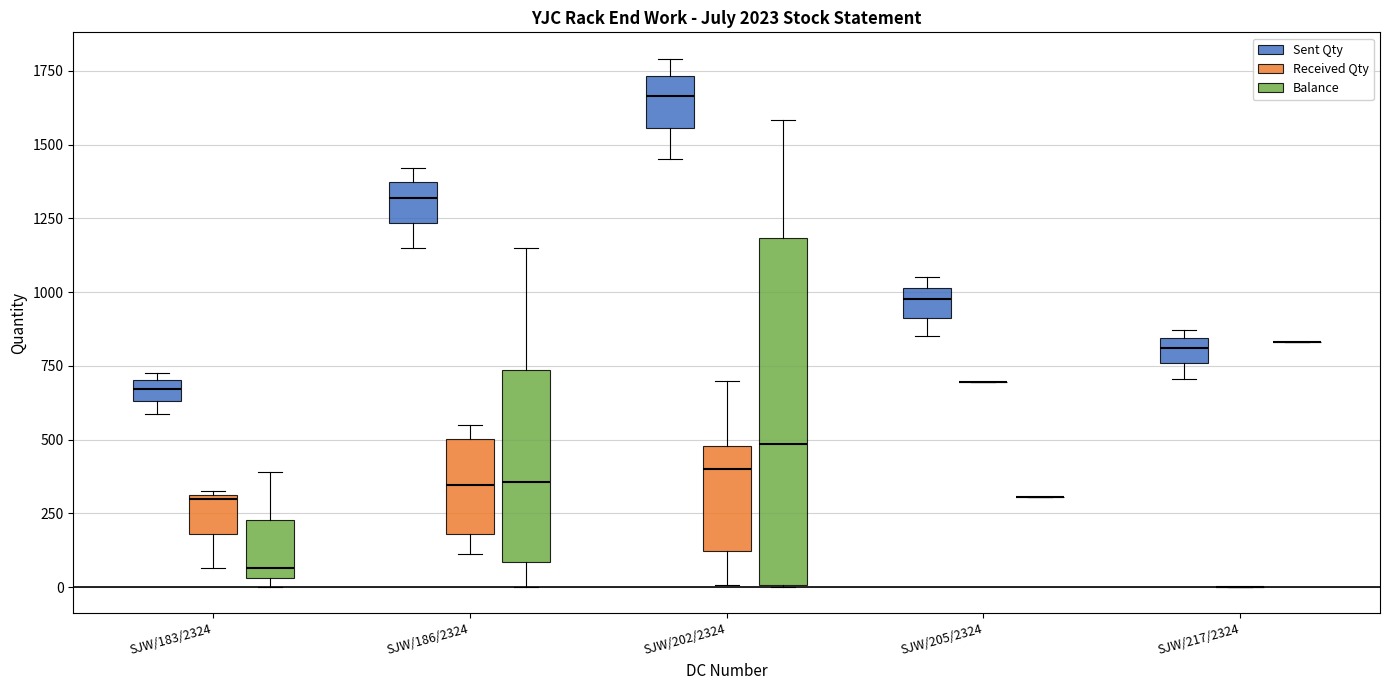

Where is the upper edge of the box for SJW/183/2324 (Sent Qty) on the y-axis? The values are not printed on the chart, so give them approximately, as read against the axis.

700